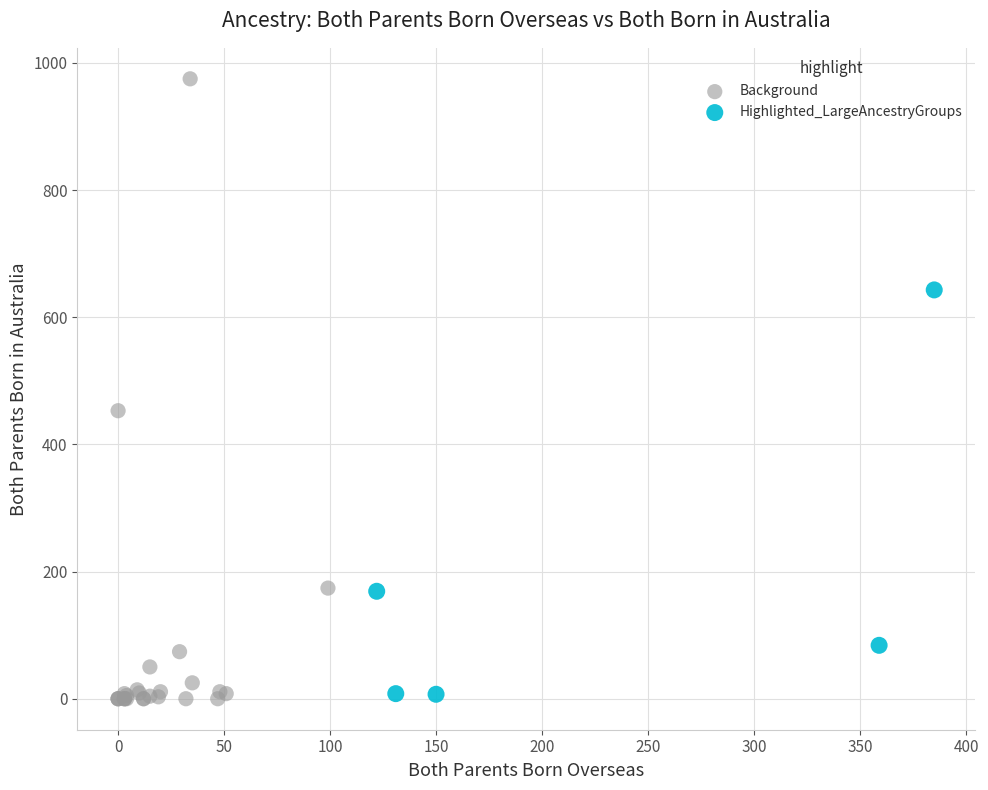

Which series contains the highest Y value?

Background